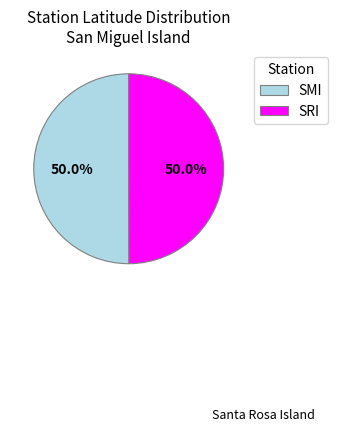

Count the number of slices in the pie.

2